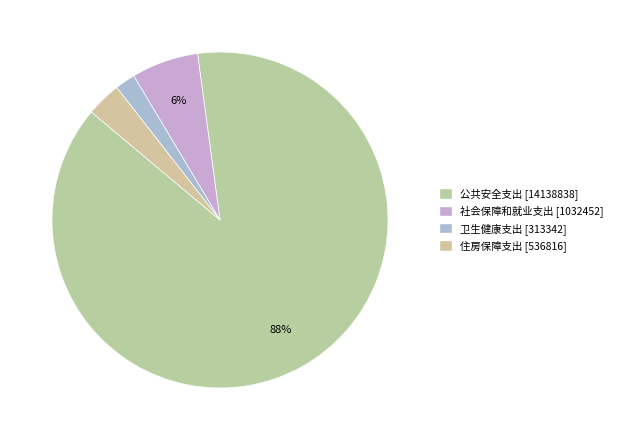

Which category has the smallest portion of the pie?

卫生健康支出